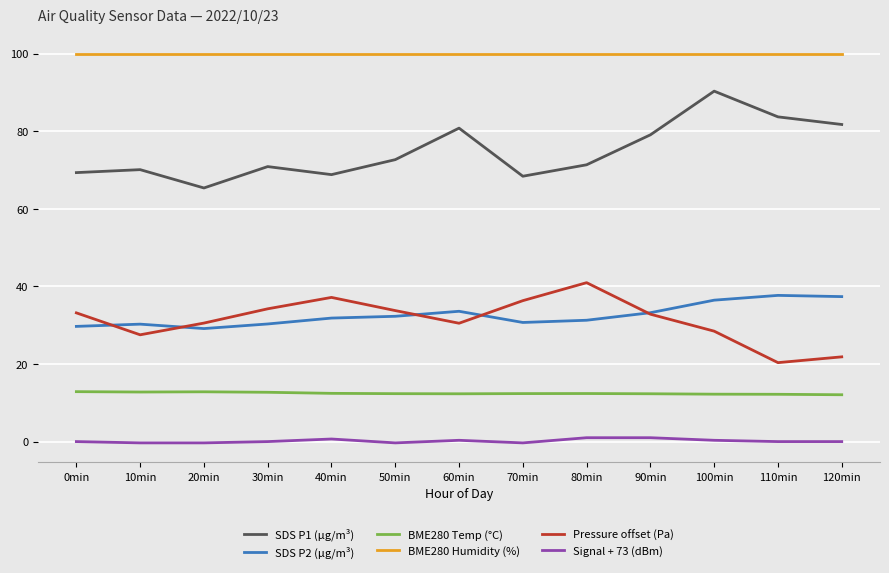

True or false: Pressure offset (Pa) has a value of 43.4 at 0min.

False